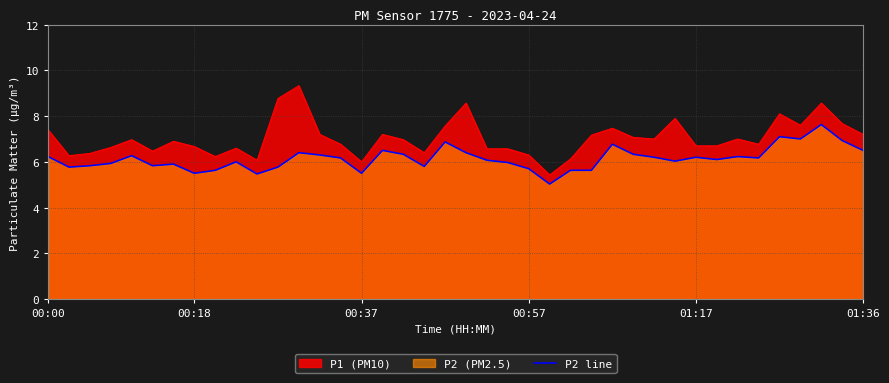

Which series has the widest spread of values?

P1